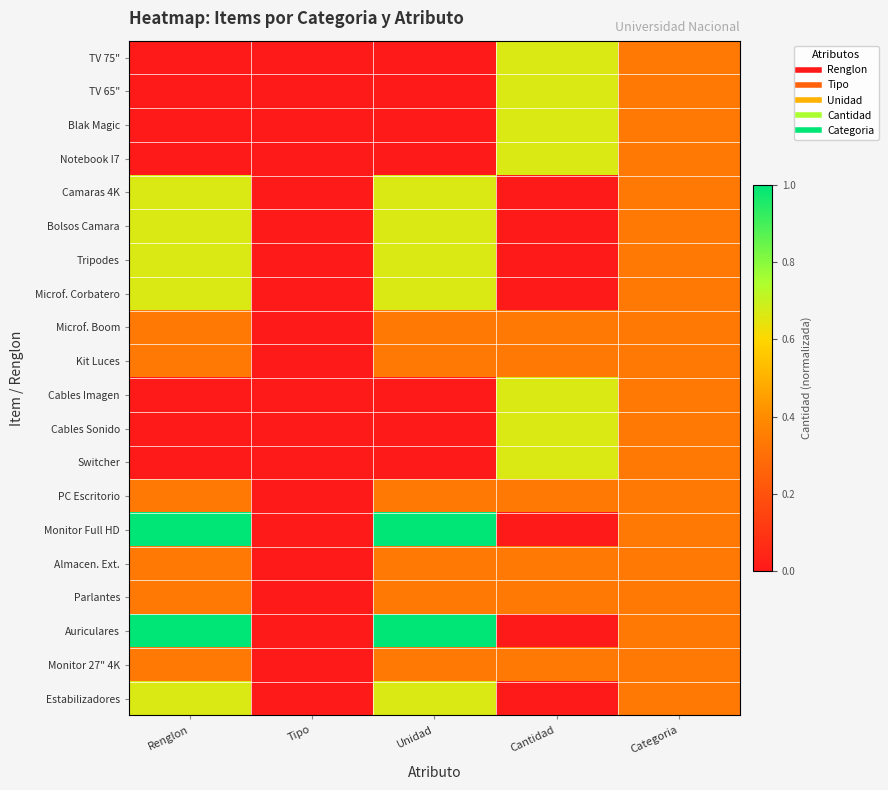

List the series in order of their peak value, lowest first.

Microf. Boom, Kit Luces, PC Escritorio, Almacen. Ext., Parlantes, Monitor 27" 4K, TV 75", TV 65", Blak Magic, Notebook I7, Camaras 4K, Bolsos Camara, Tripodes, Microf. Corbatero, Cables Imagen, Cables Sonido, Switcher, Estabilizadores, Monitor Full HD, Auriculares